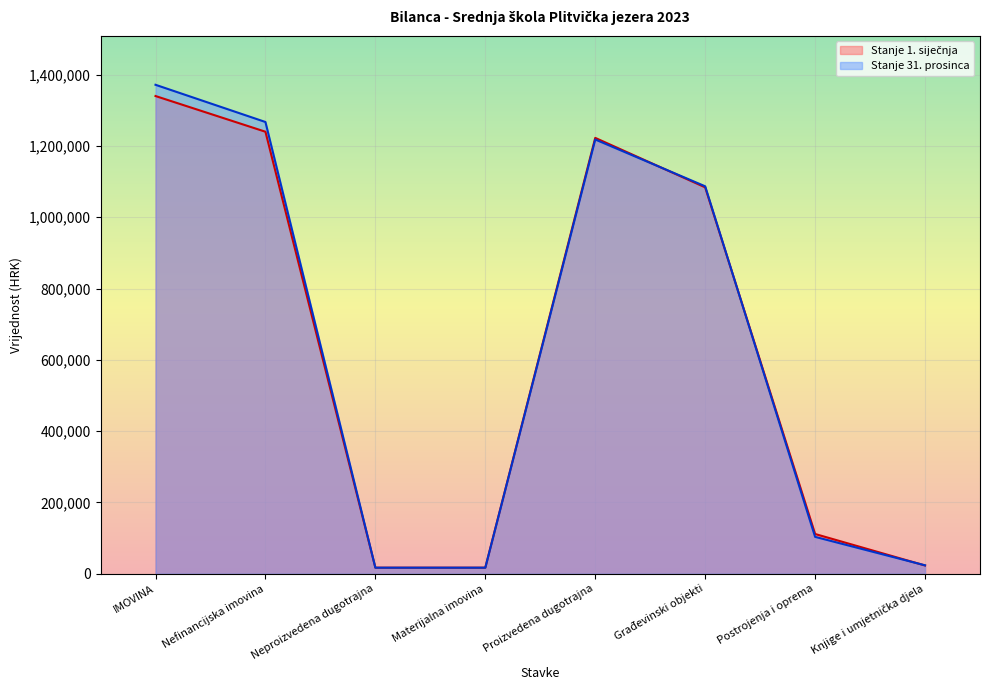

Between Postrojenja i oprema and Knjige i umjetnička djela, which series saw the biggest shift?

Stanje 1. siječnja